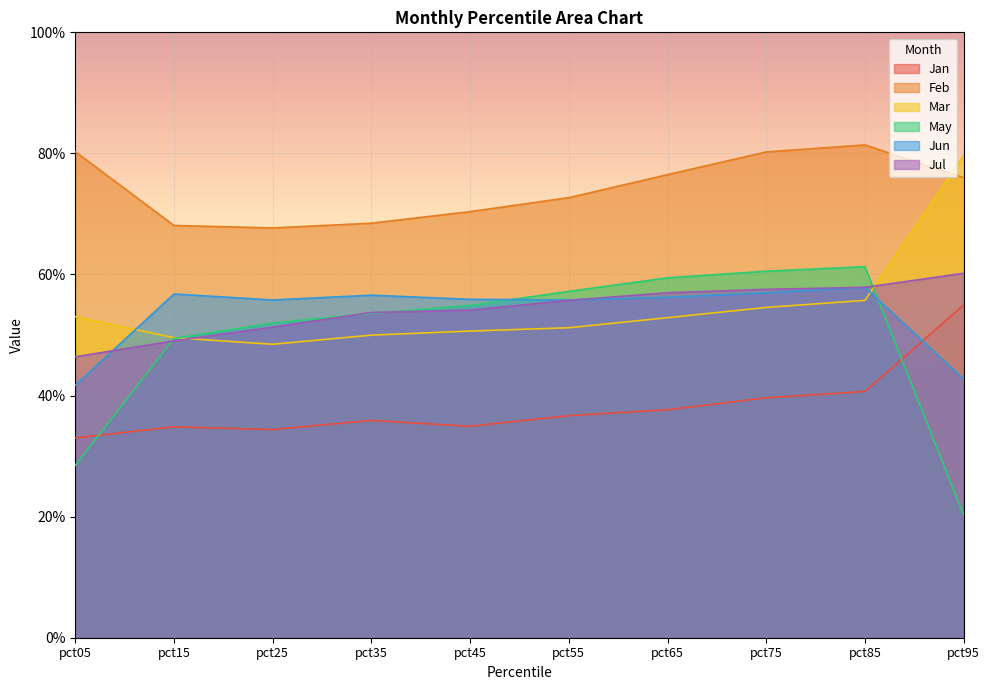

At how many categories does at least one series exceed 0?

10